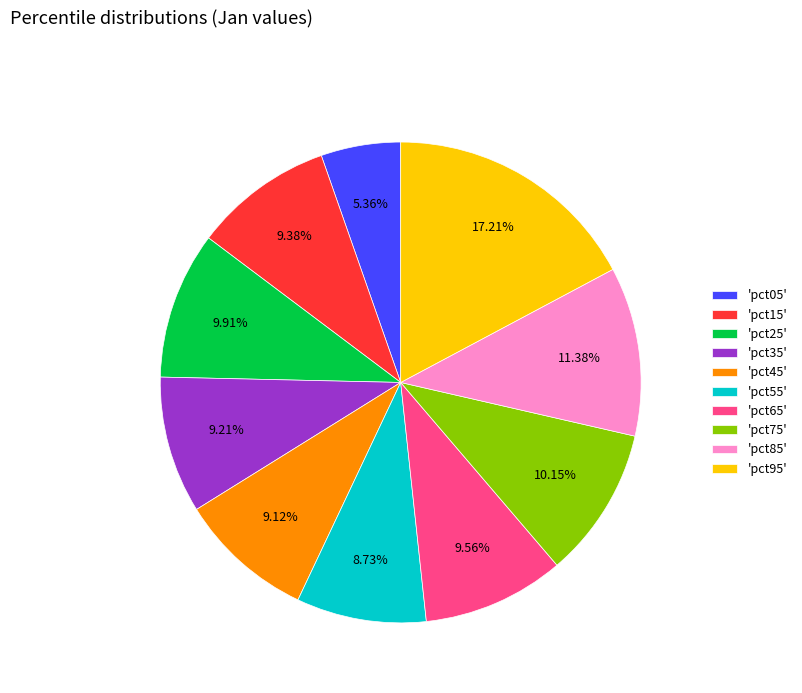

Between 'pct55' and 'pct65', which is larger?

'pct65'